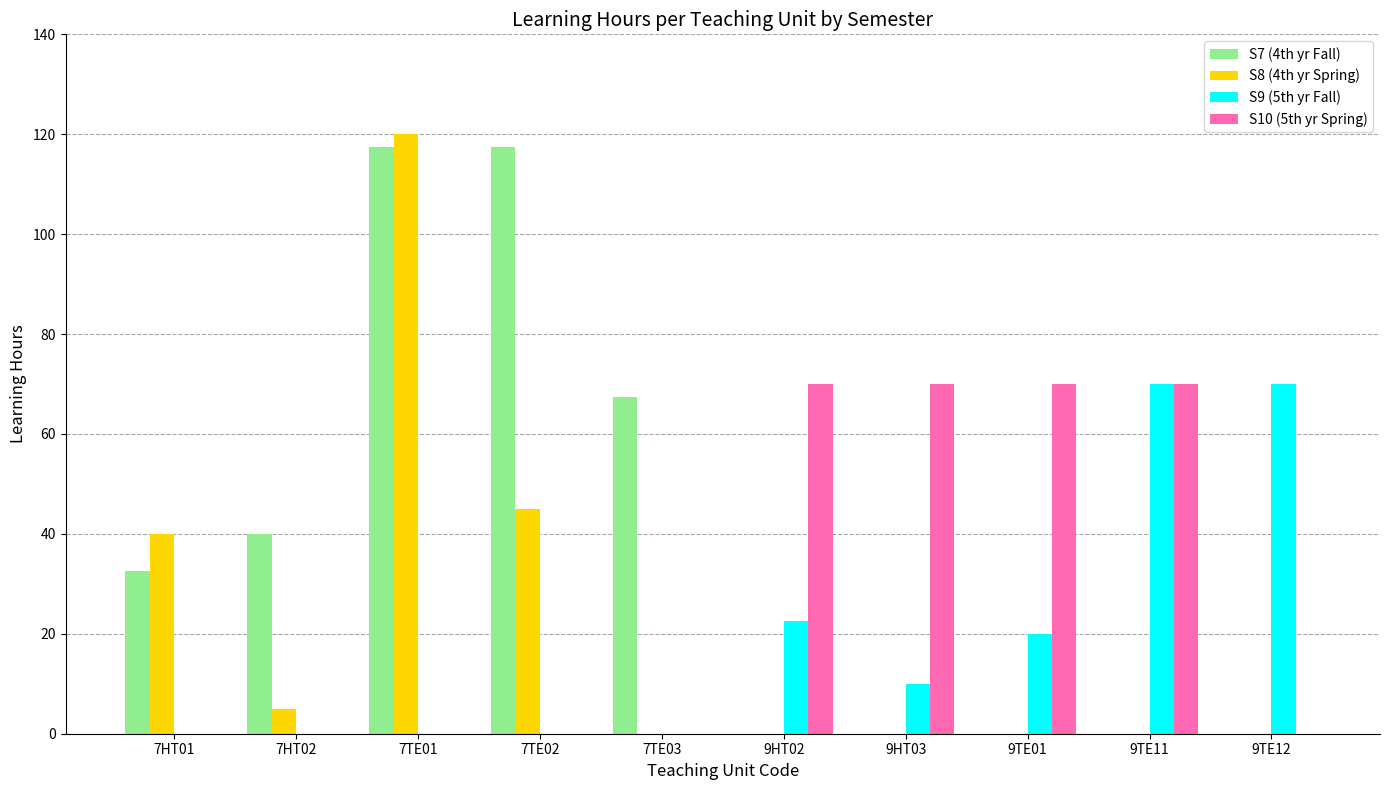

Which series has the largest range (max minus min)?

S8 (4th yr Spring)